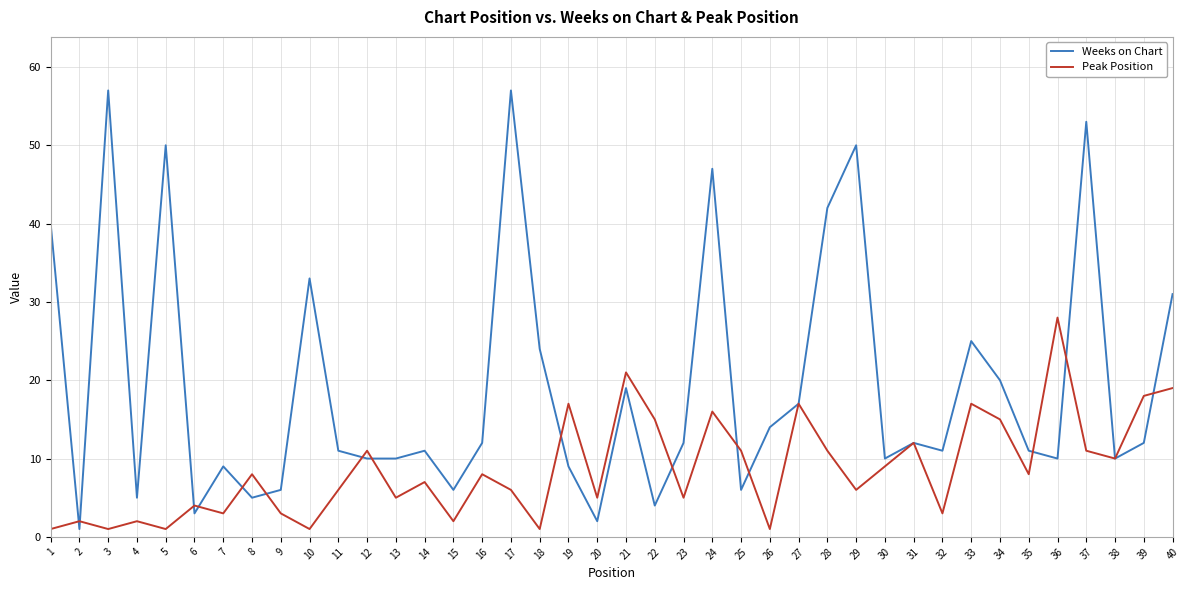

True or false: Weeks on Chart has a value of 17 at 27.

True